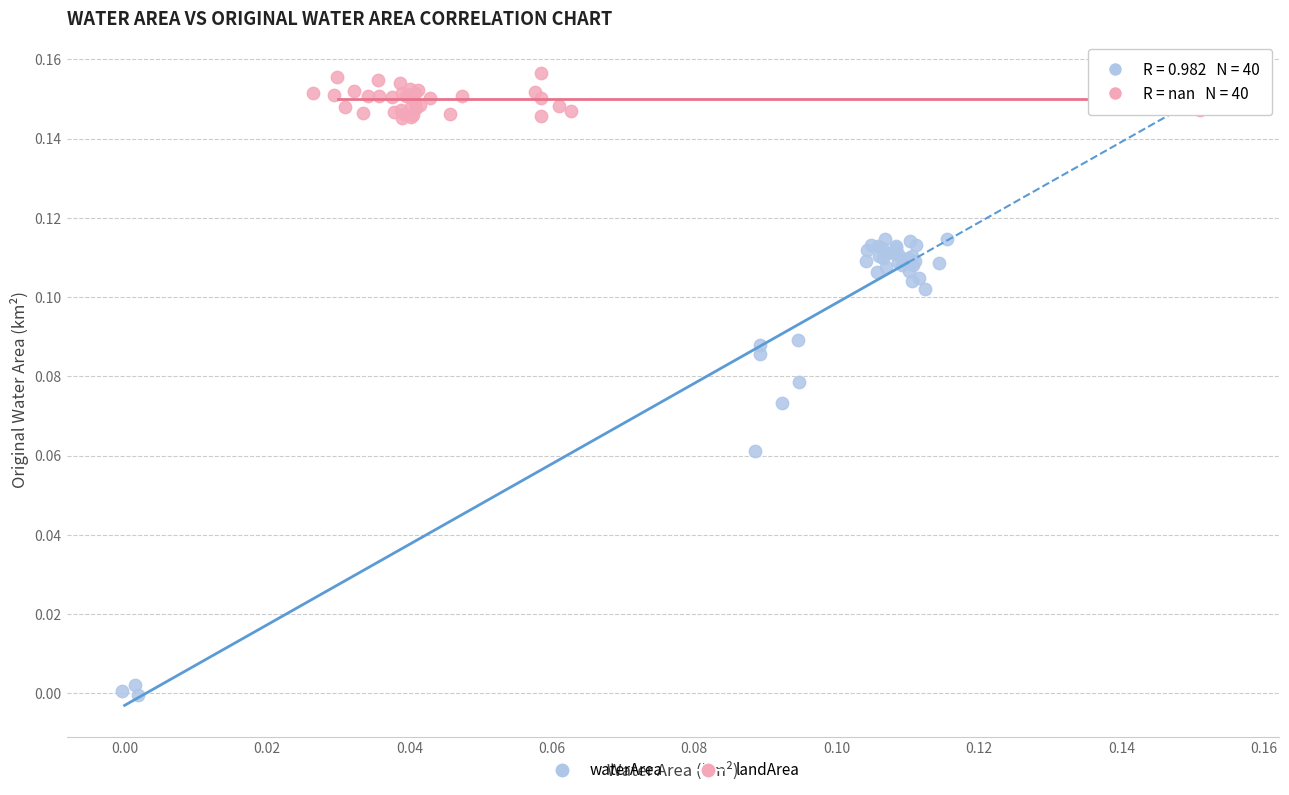

Which series has the widest spread of Y values?

waterArea